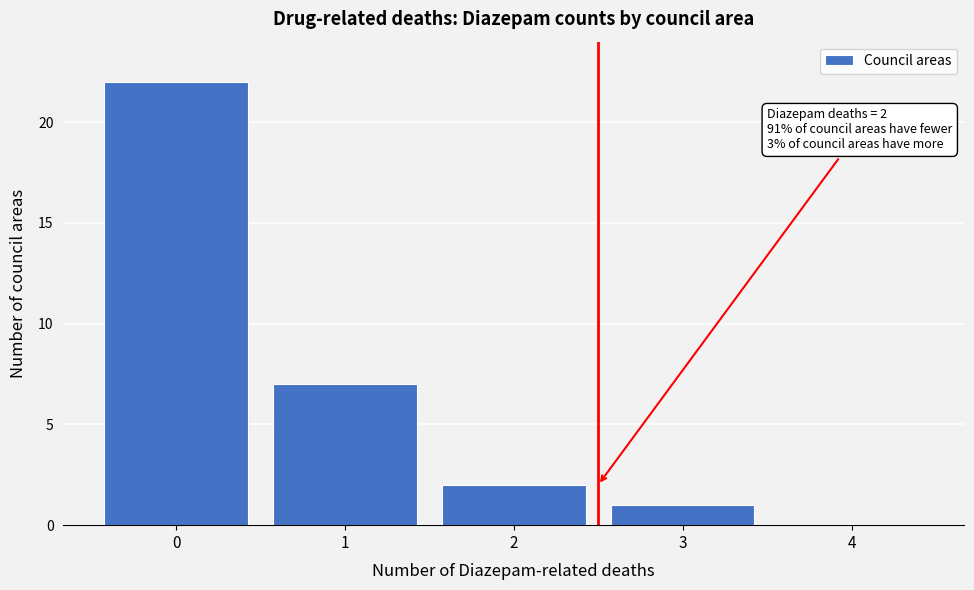

Reading right to left, transcribe all the data shown in this chart.

4=0	3=1	2=2	1=7	0=22